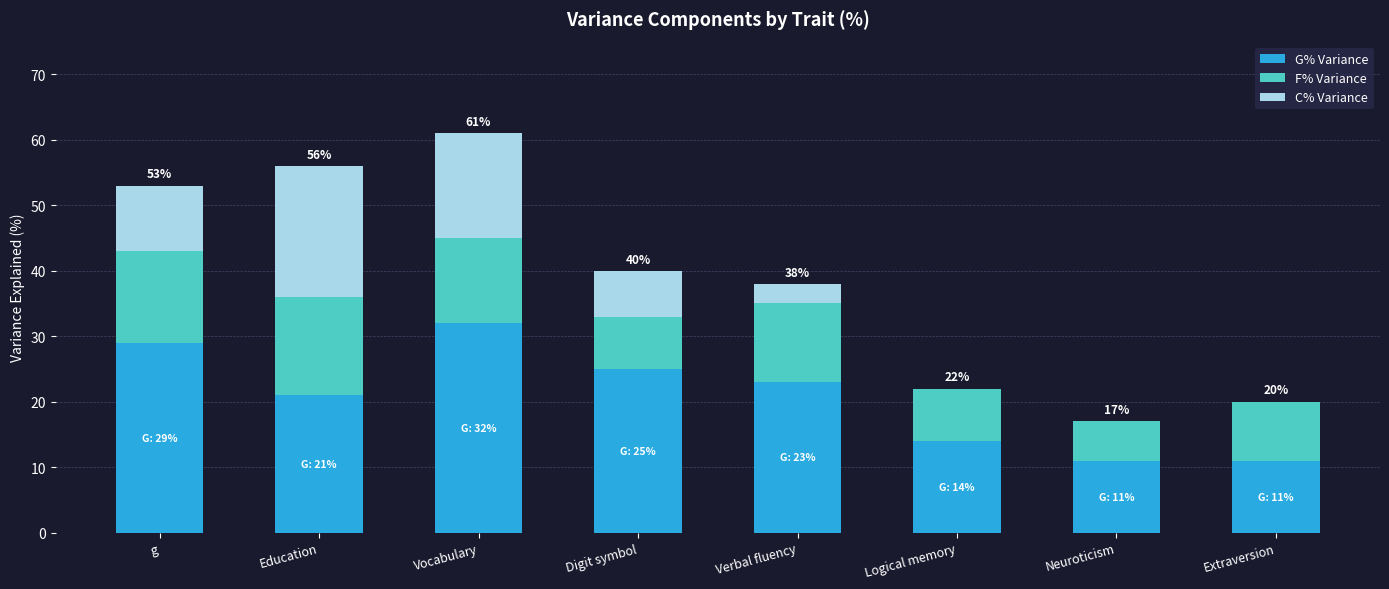

The G% Variance series shows 4.7 at Logical memory. True or false?

False